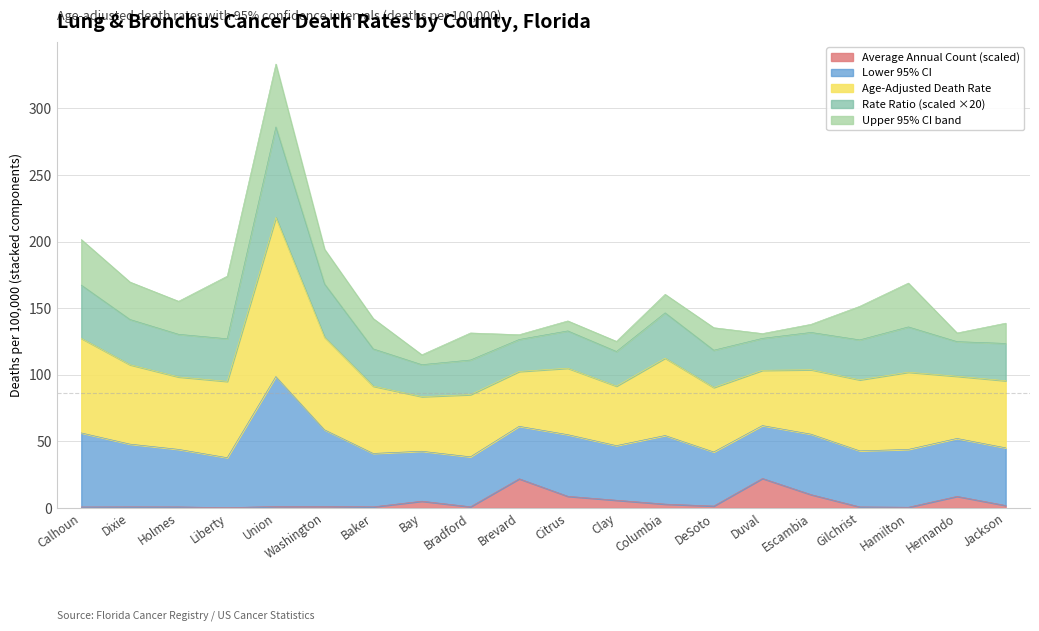

What is the maximum value shown in the chart?

333.3